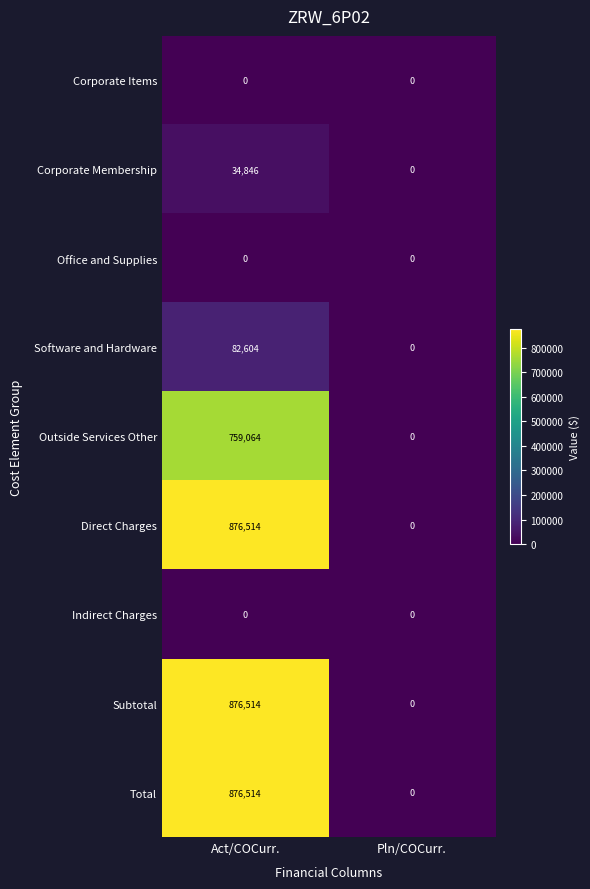

At which category is the sum across all series the highest?

Act/COCurr.